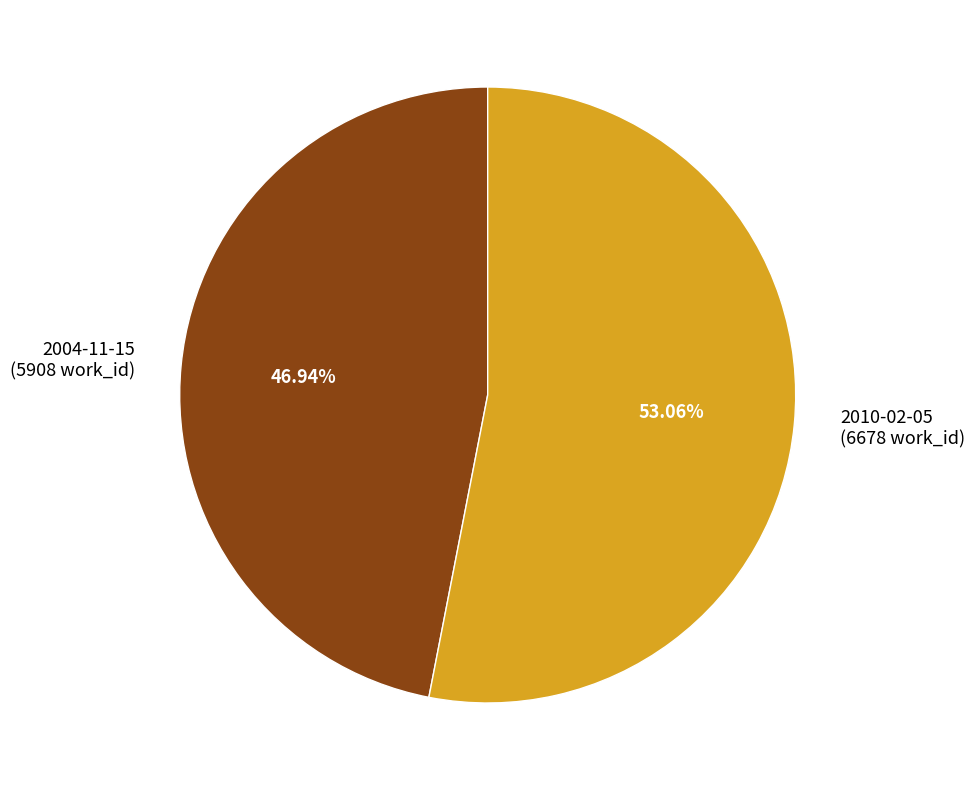

Rank the categories by value from lowest to highest.

2004-11-15, 2010-02-05